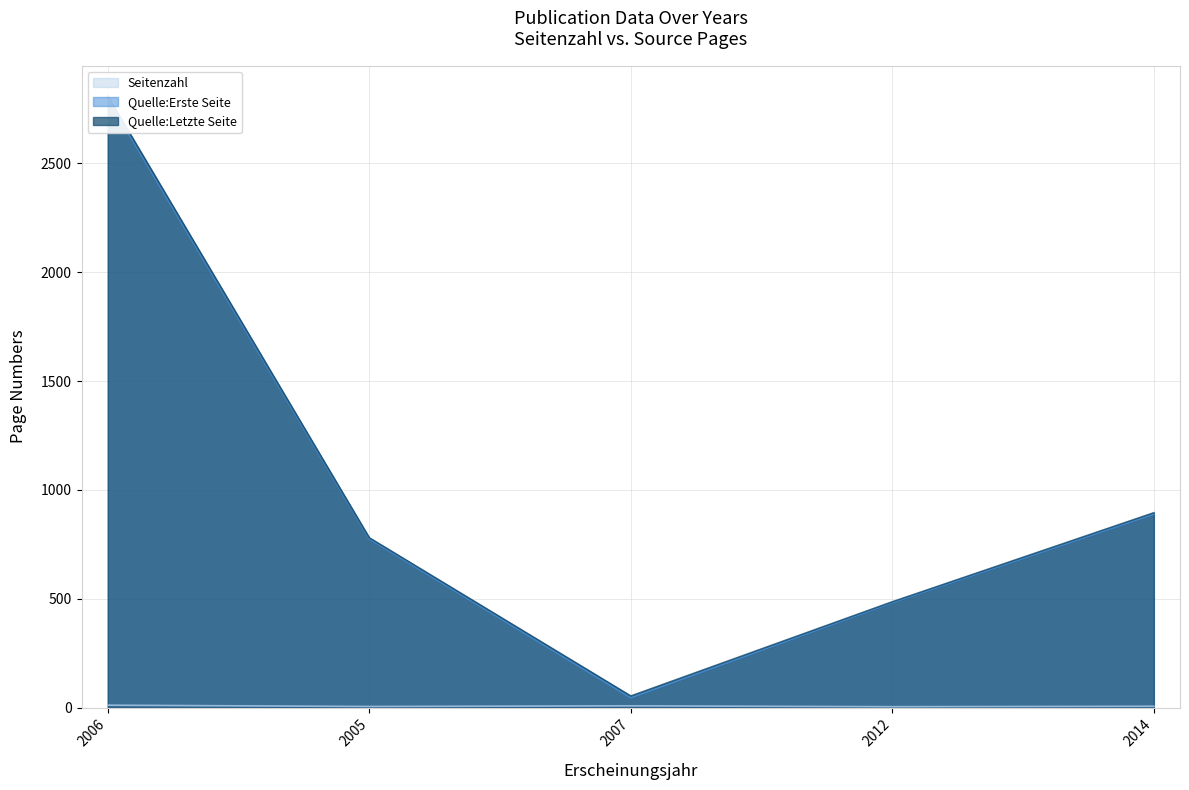

How many lines are shown in the chart?

3